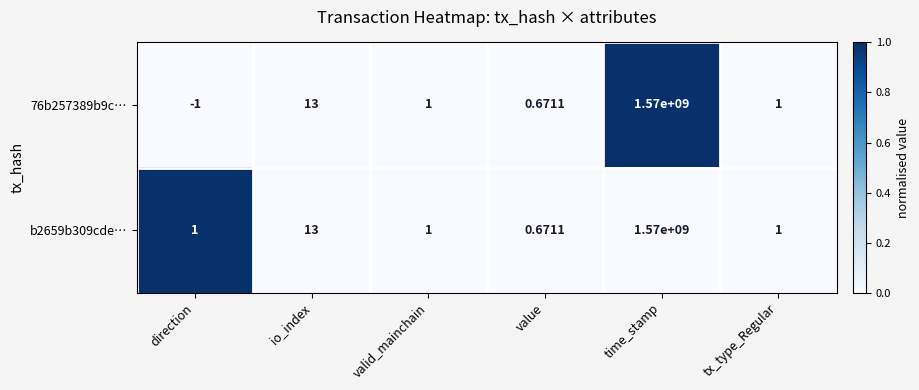

Where is 76b257389b9c… nearest to the value 784999999?

io_index